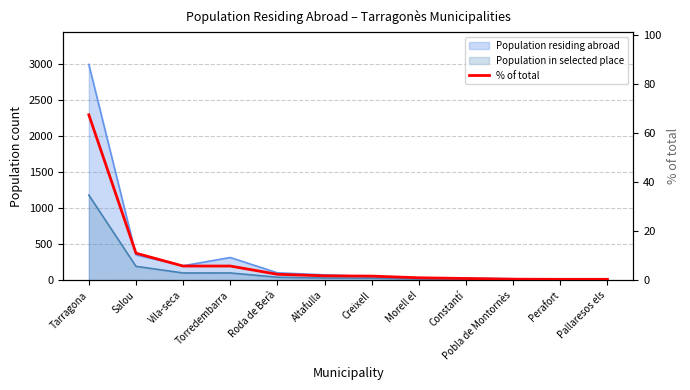

Reading left to right, what are all the values shown in this chart?

Tarragona=67.4	Salou=11.1	Vila-seca=5.8	Torredembarra=5.8	Roda de Berà=2.5	Altafulla=1.8	Creixell=1.7	Morell el=1.0	Constantí=0.7	Pobla de Montornès=0.5	Perafort=0.4	Pallaresos els=0.4